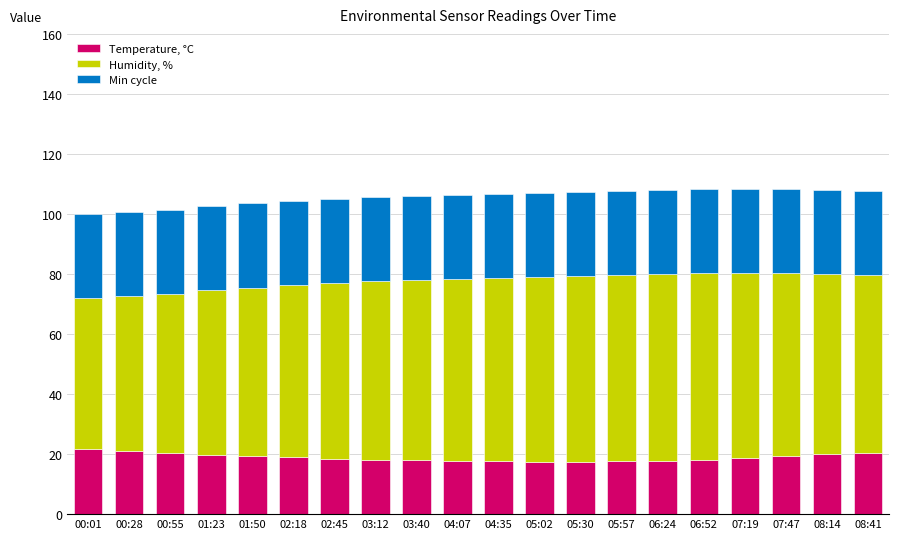

What is the lowest value of the Temperature, °C series?

17.5